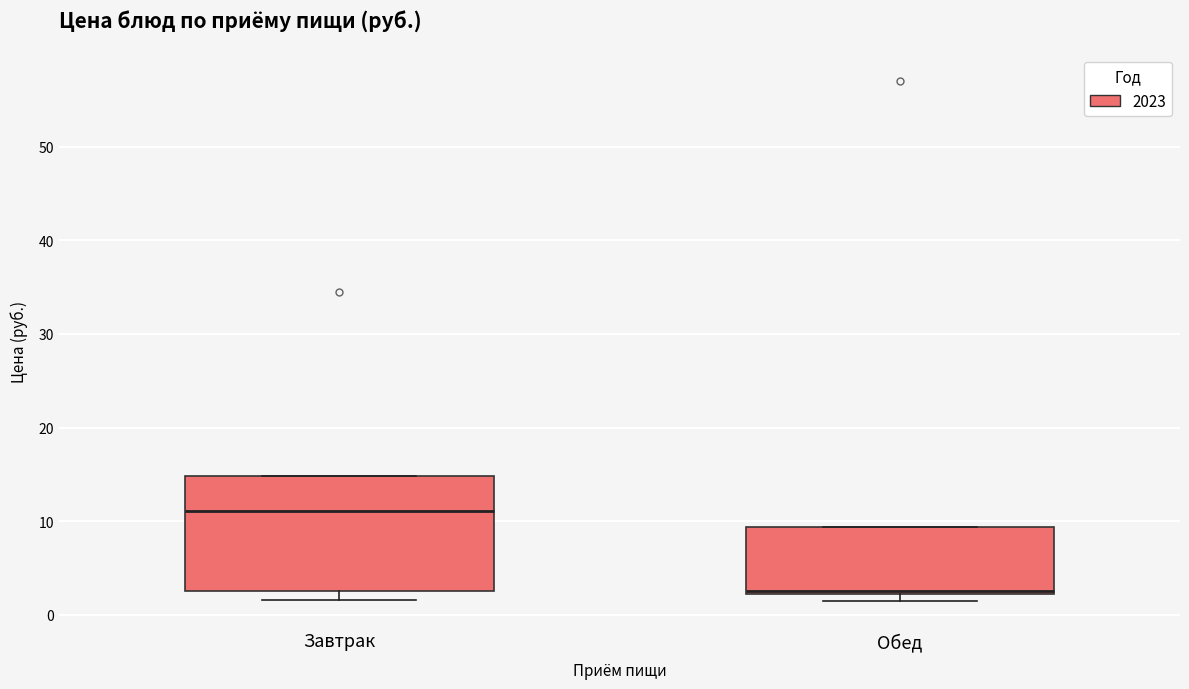

Which box has the highest median line?

Завтрак